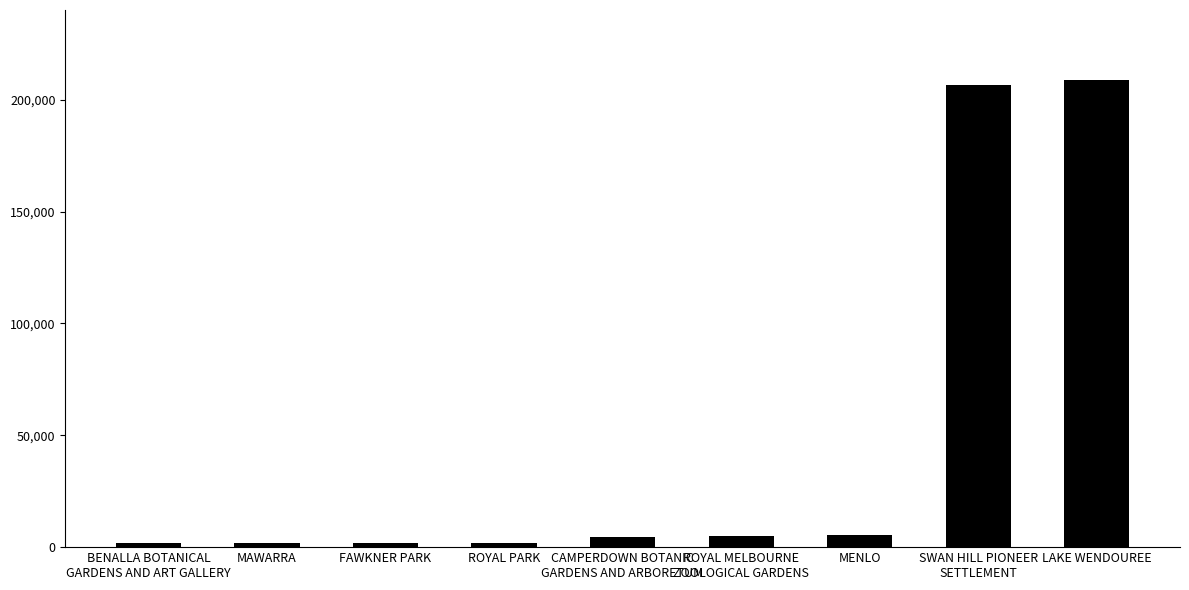

What is the label of the 9th bar from the left?

LAKE WENDOUREE